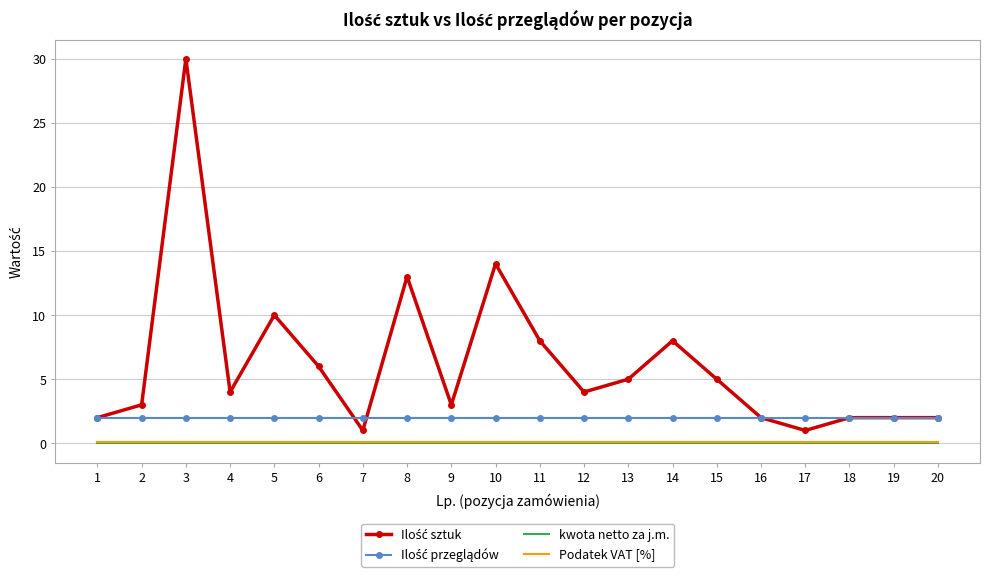

The Podatek VAT [%] series shows 0.1 at 14. True or false?

True